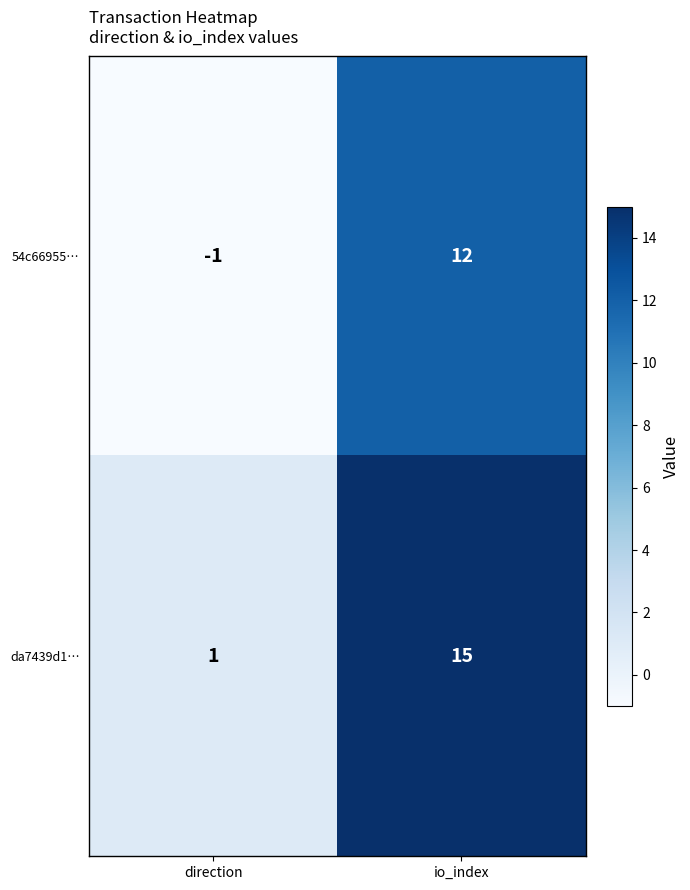

What is the average value of the da7439d1… series?

8